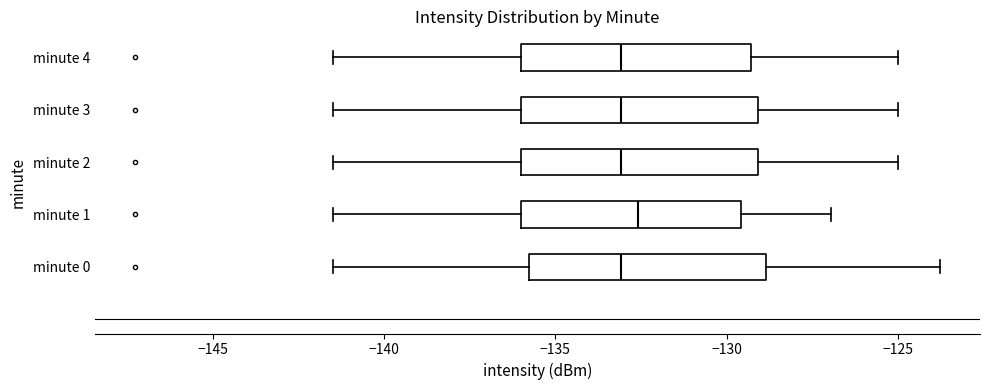

Reading bottom to top, read every box against the x-axis: the position of its median line, the range the box covers, and the ends of its whiskers. The values are not printed on the chart, so give them approximately, as read against the axis.

minute 0: median -133.0, box -136.0 to -129.0, whiskers -141.5 to -124.0
minute 1: median -132.5, box -136.0 to -129.5, whiskers -141.5 to -127.0
minute 2: median -133.0, box -136.0 to -129.0, whiskers -141.5 to -125.0
minute 3: median -133.0, box -136.0 to -129.0, whiskers -141.5 to -125.0
minute 4: median -133.0, box -136.0 to -129.5, whiskers -141.5 to -125.0